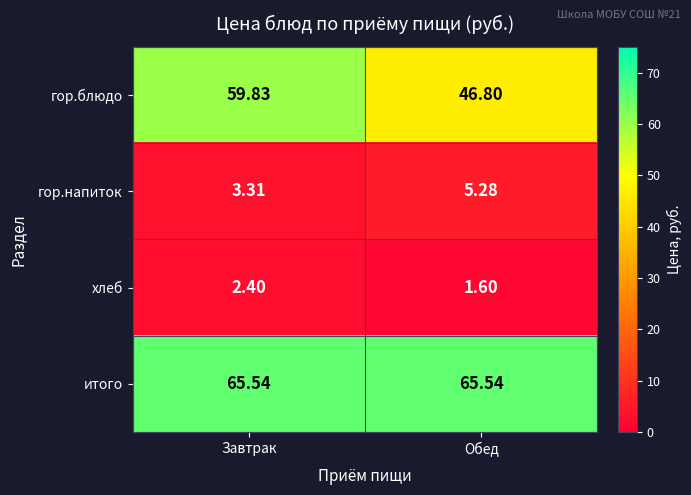

Which series has the widest spread of values?

гор.блюдо